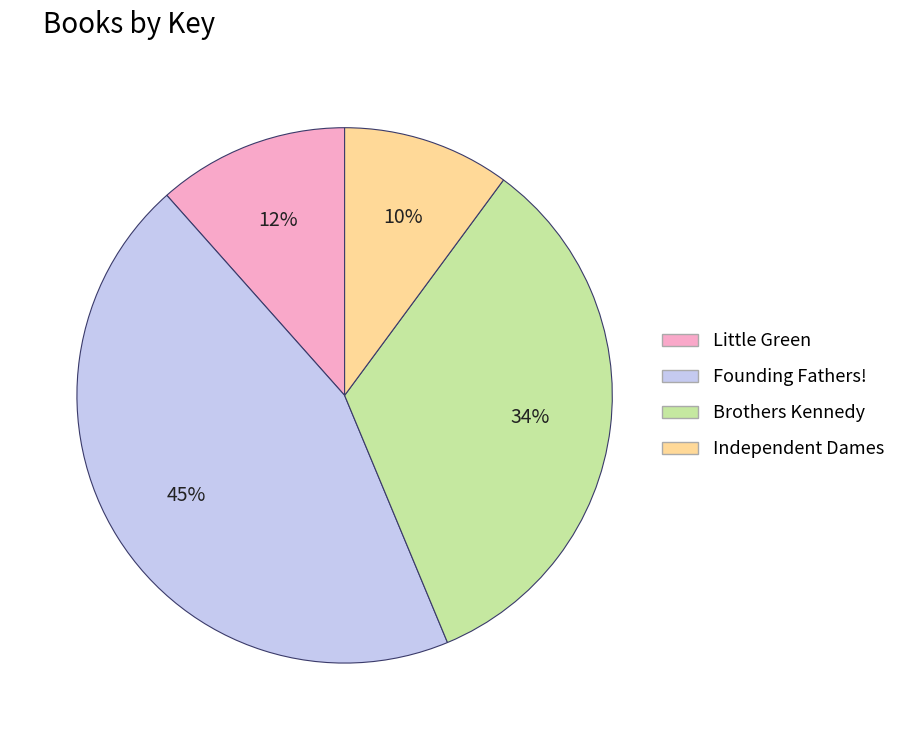

Is there any slice that represents more than half of the pie?

No